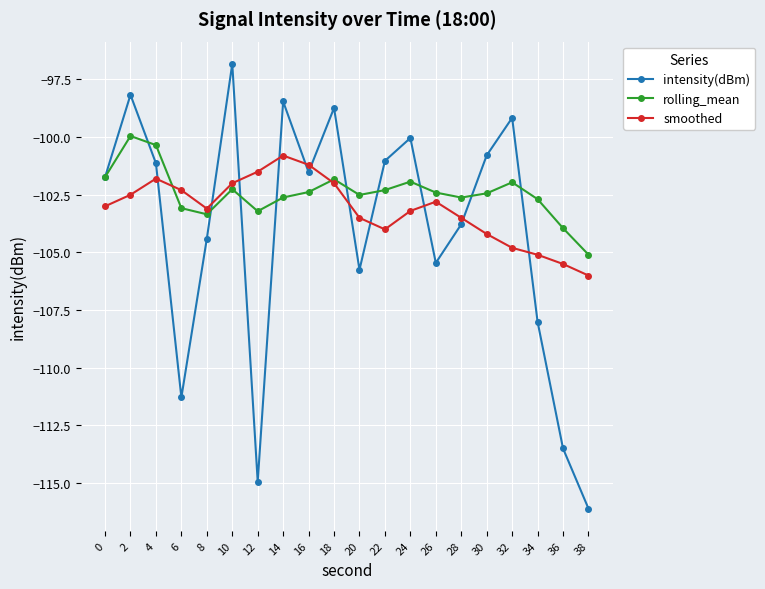

At which category does the chart reach its minimum across all series?

38